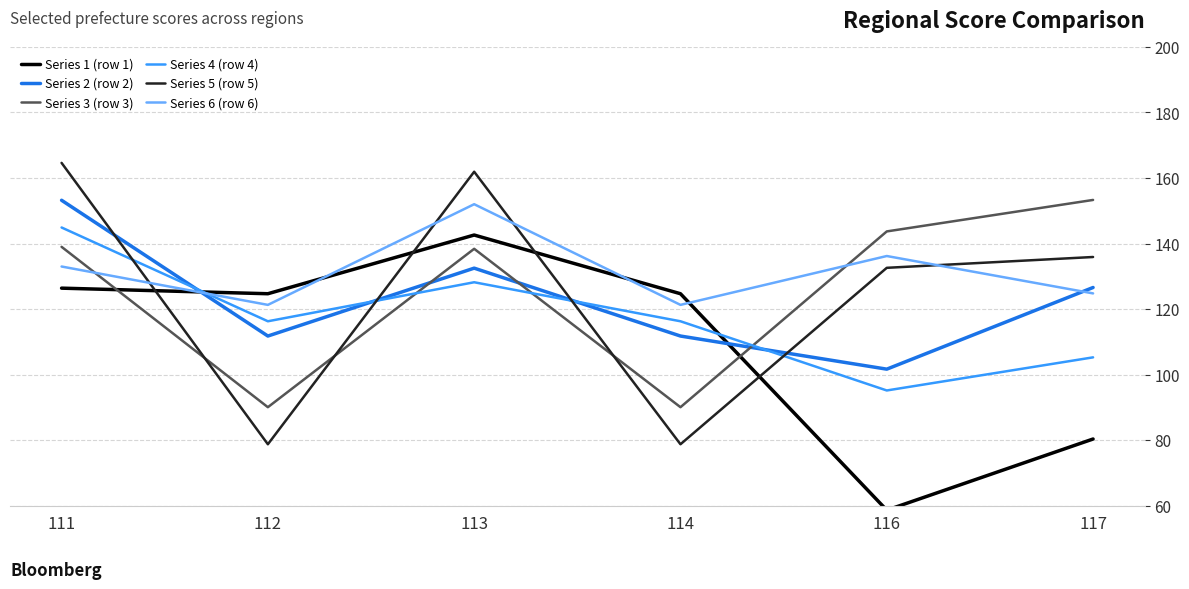

How many values in the Series 2 (row 2) series exceed 126?

3